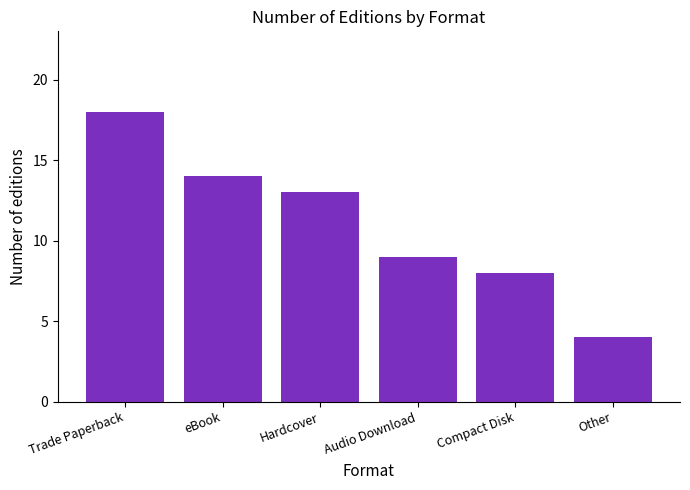

Is it true that the value at Hardcover is 13?

True